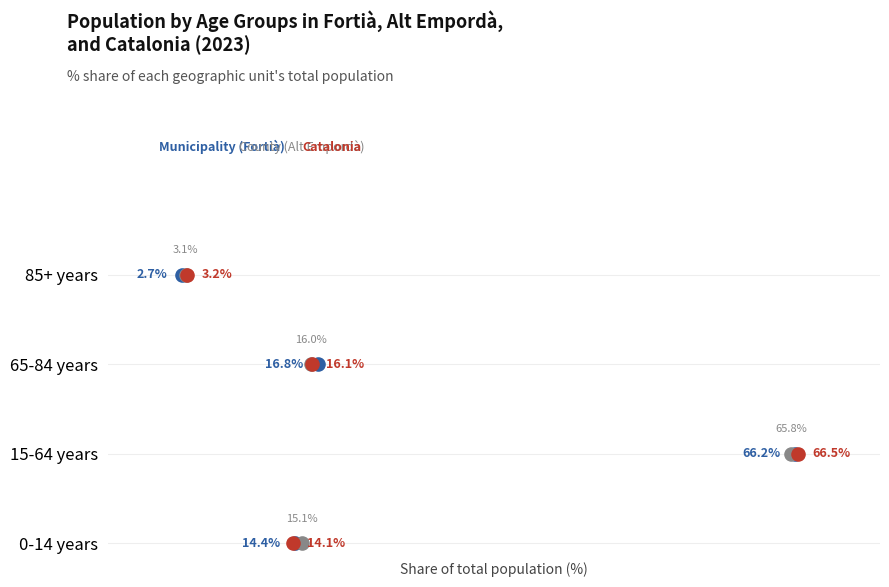

What are all the series names shown in the legend?

Municipality (Fortià), County (Alt Empordà), Catalonia